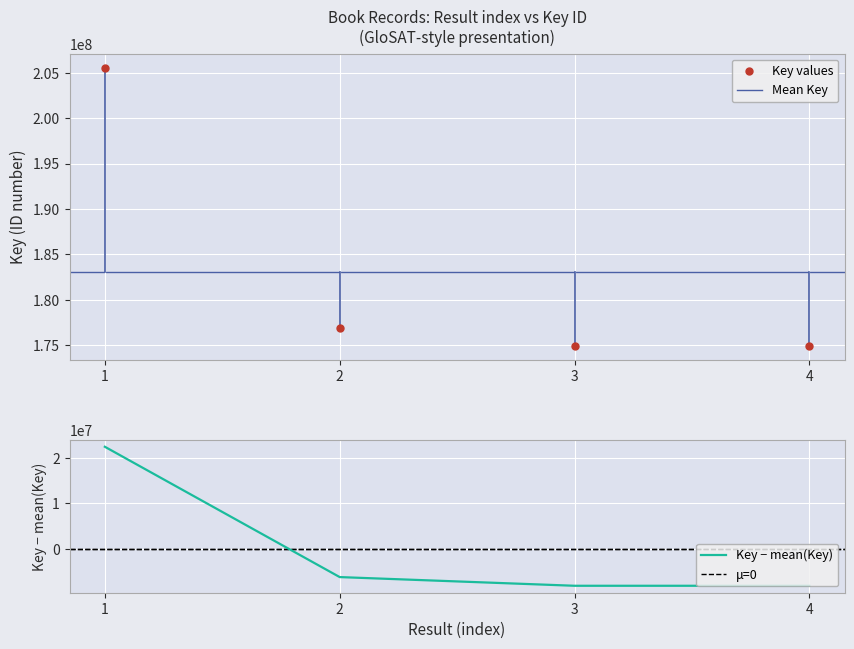

True or false: Key values has more than 0 points higher than both neighbors.

False